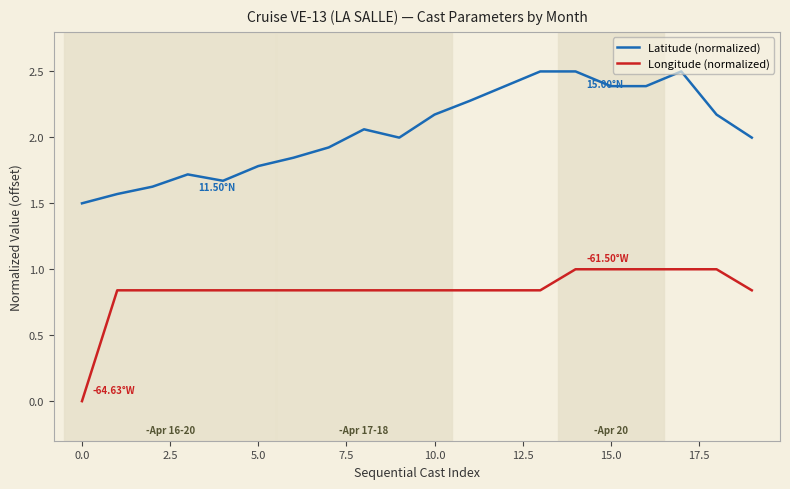

What is the sum of all Longitude (normalized) values?

16.8